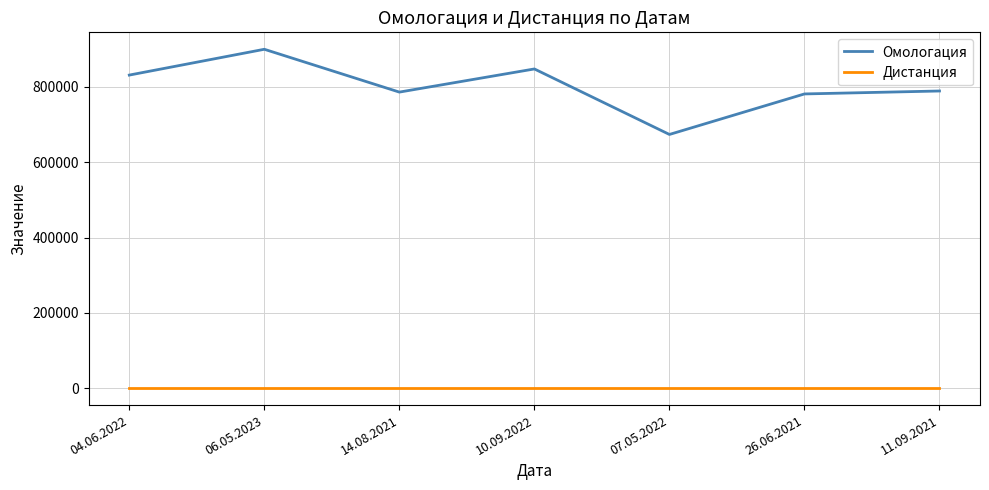

Between 04.06.2022 and 14.08.2021, which series saw the biggest shift?

Омологация